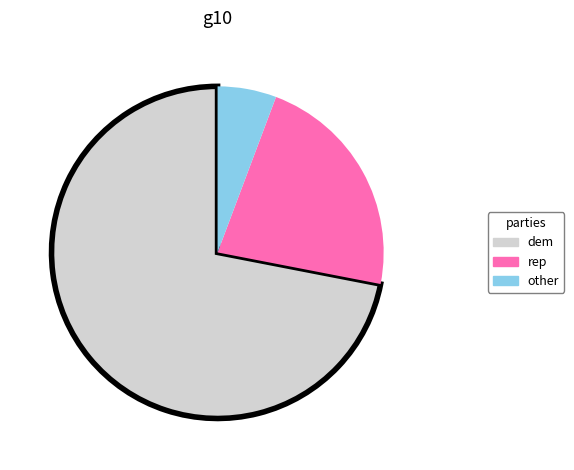

Does any single category account for the majority?

Yes